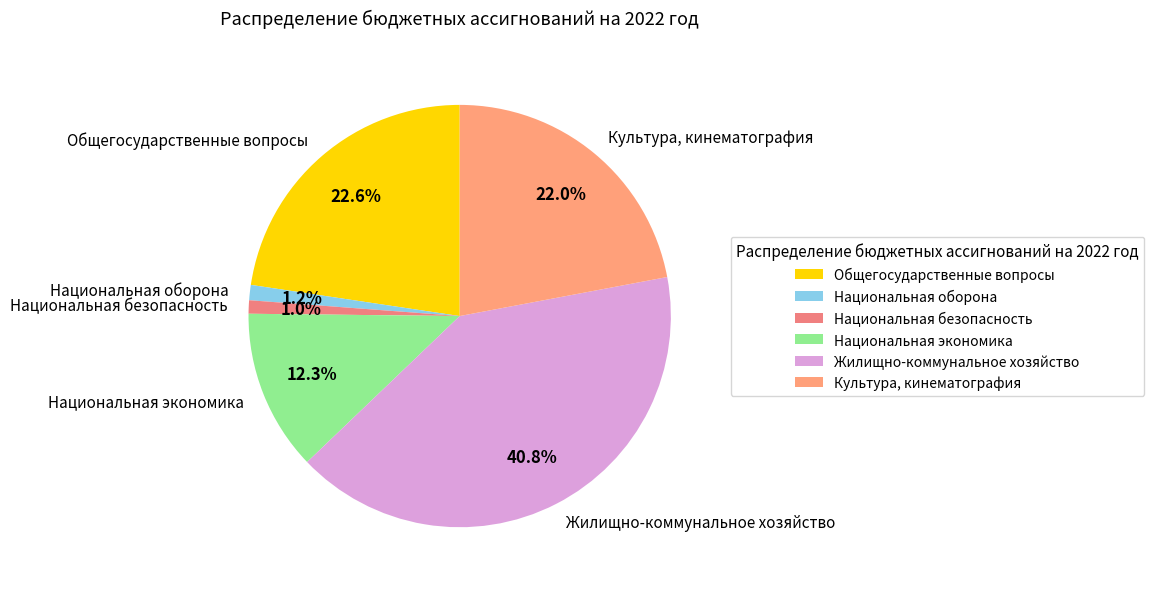

What is the ratio of the value at Культура, кинематография to the value at Национальная экономика?

1.8